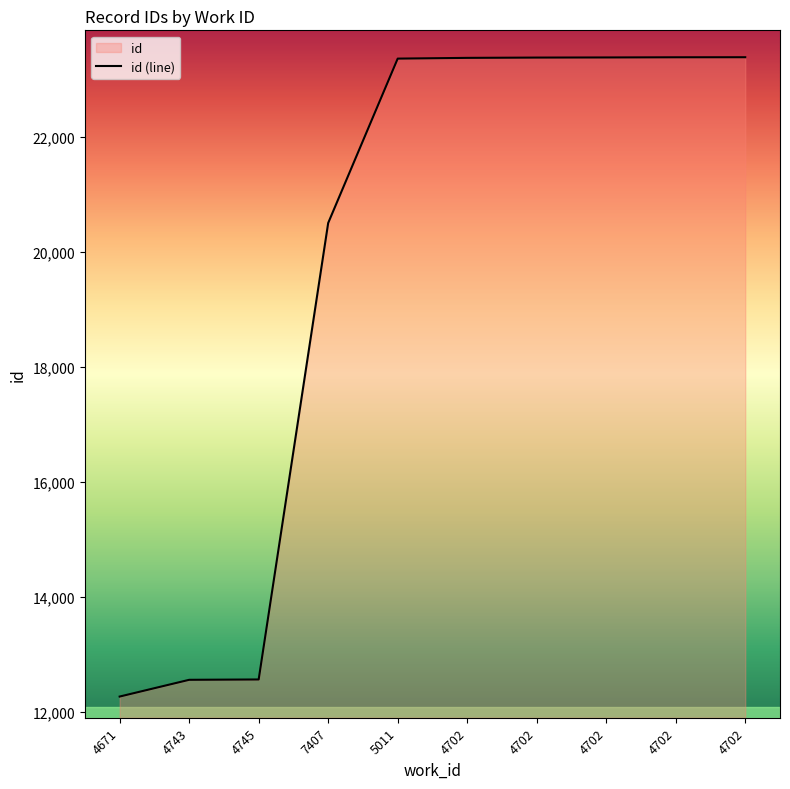

The chart shows a value of 12559 at 4743. True or false?

True